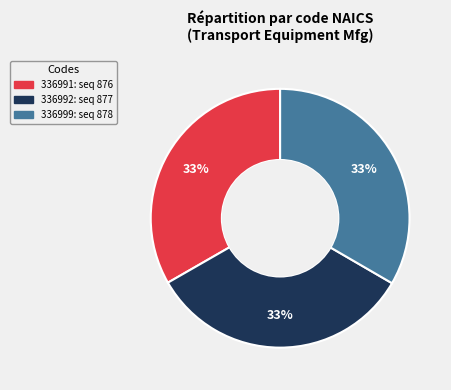

The 336991 slice represents 33% of the pie. True or false?

True